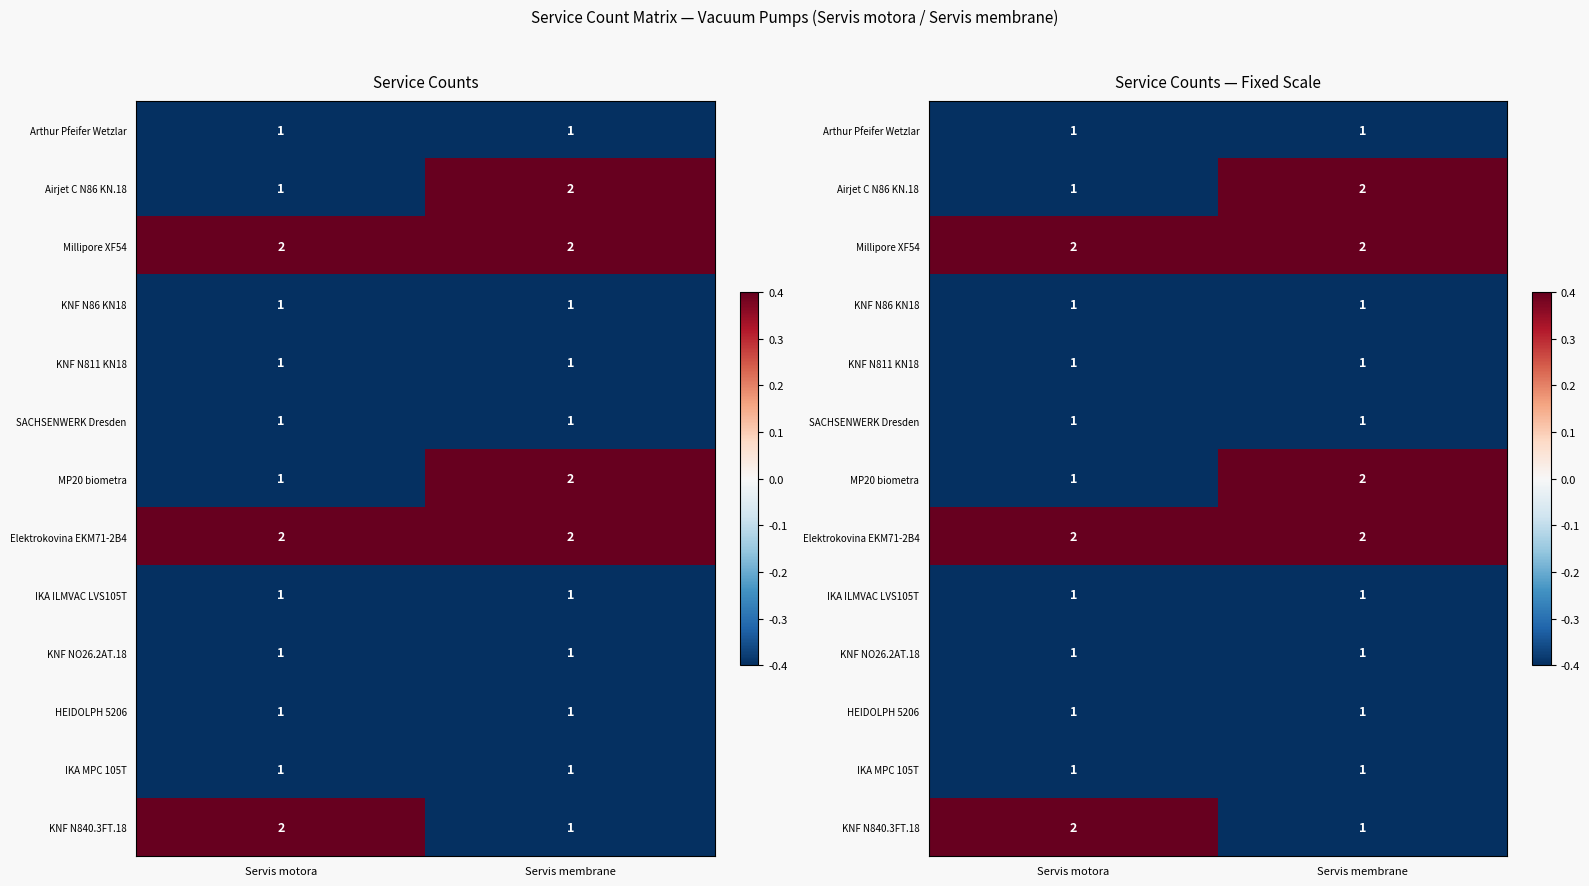

At which category is the sum across all series the highest?

Servis membrane